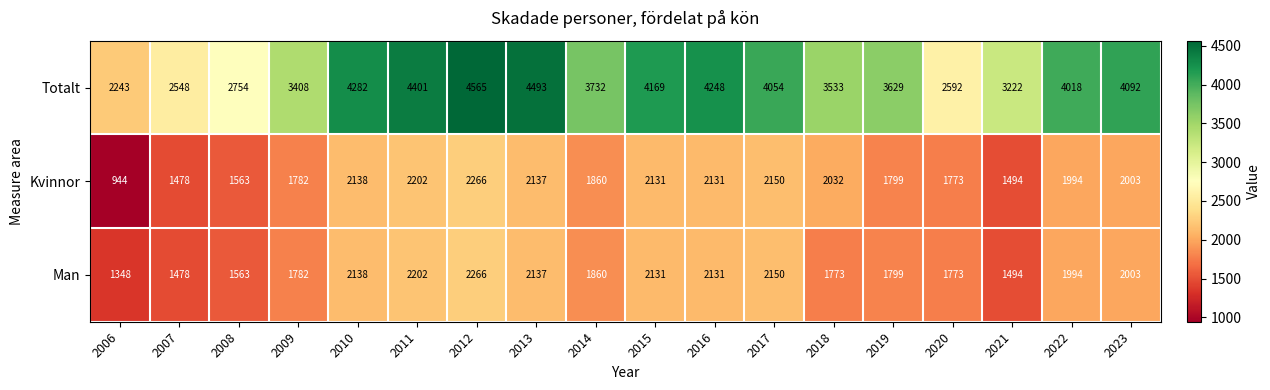

What is the average value of the Kvinnor series?

1882